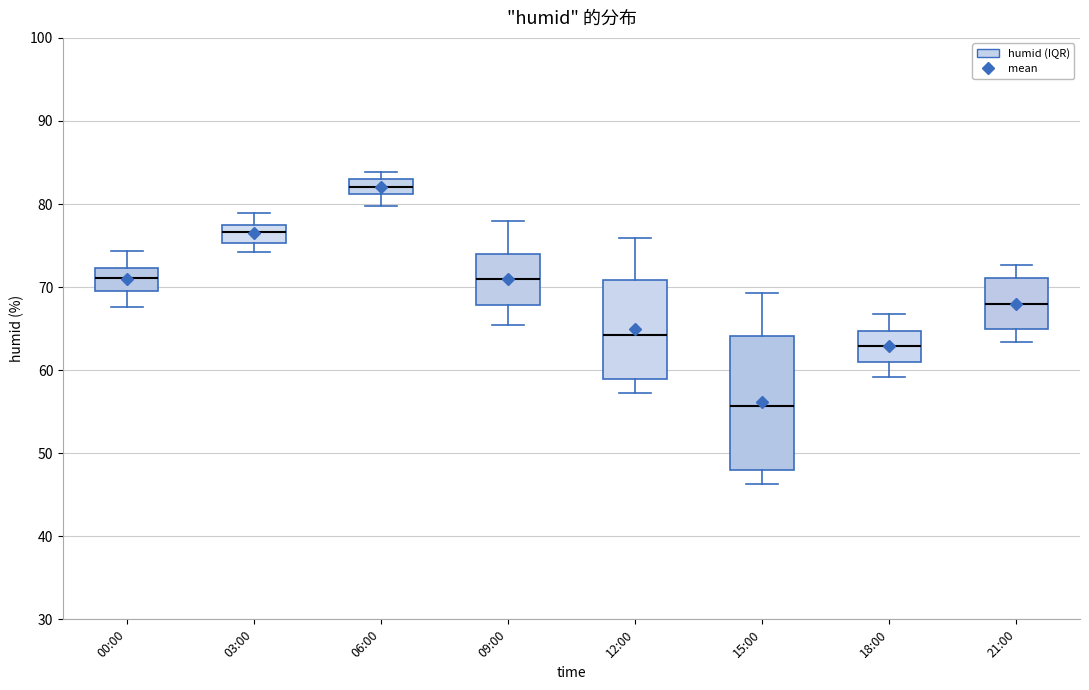

Comparing the boxes themselves (not the whiskers), which one is the tallest?

15:00